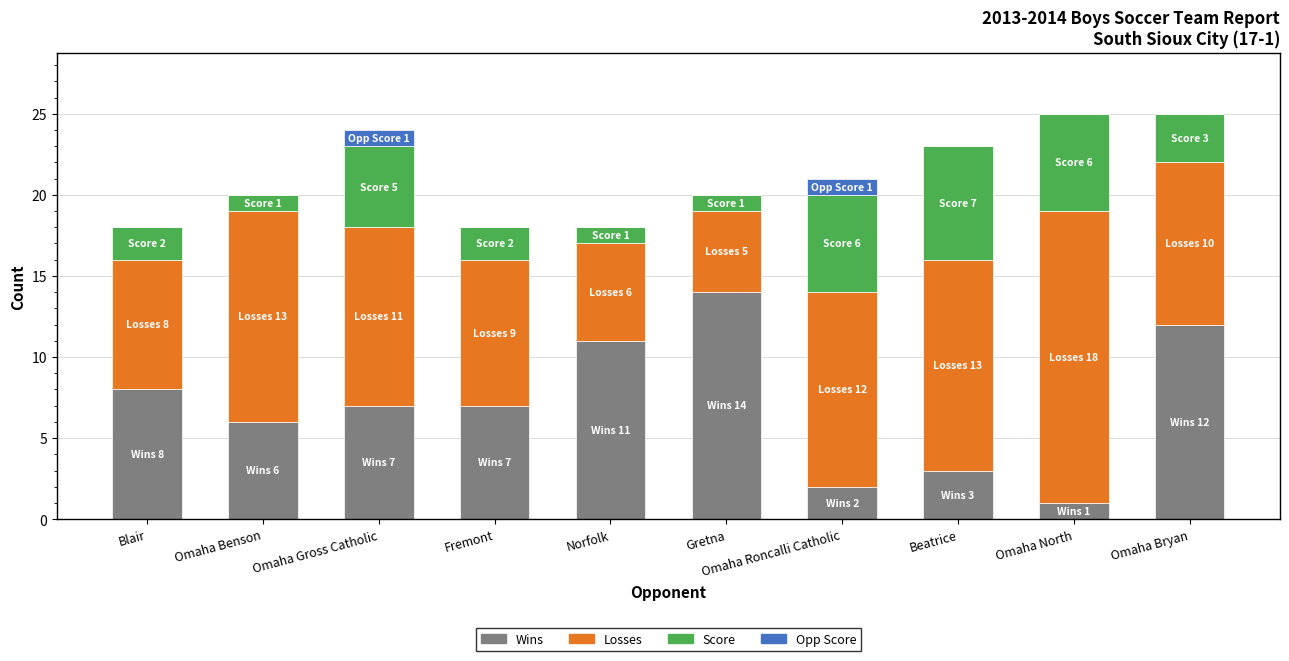

The Wins series shows 1 at Omaha Roncalli Catholic. True or false?

False